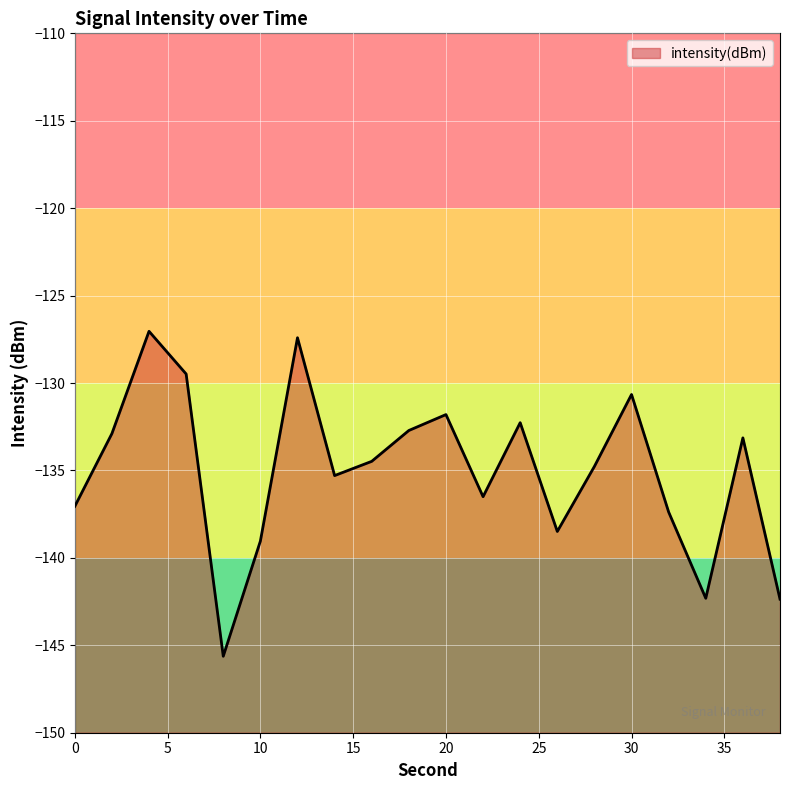

Reading left to right, what are all the values shown in this chart?

0=-137.1	2=-132.9	4=-127.0	6=-129.5	8=-145.6	10=-139.0	12=-127.4	14=-135.3	16=-134.5	18=-132.7	20=-131.8	22=-136.5	24=-132.3	26=-138.5	28=-134.8	30=-130.7	32=-137.4	34=-142.3	36=-133.1	38=-142.4